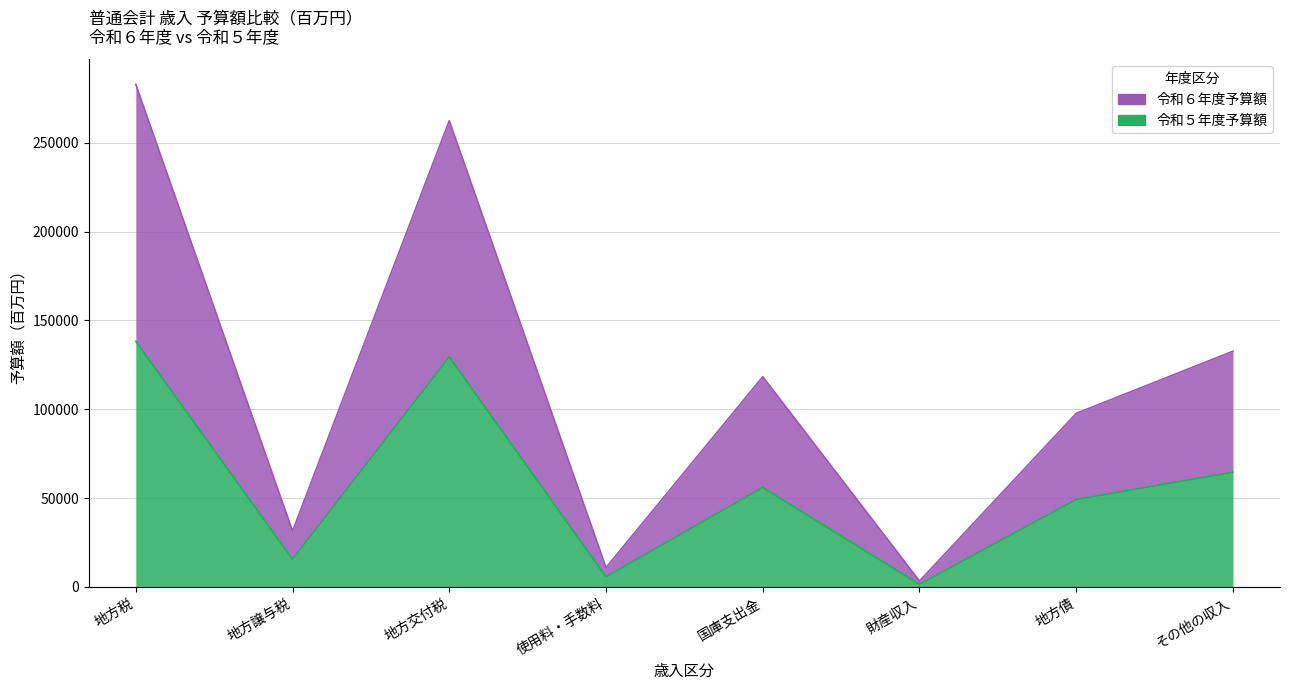

What is the total value across all series at 地方税?

421179